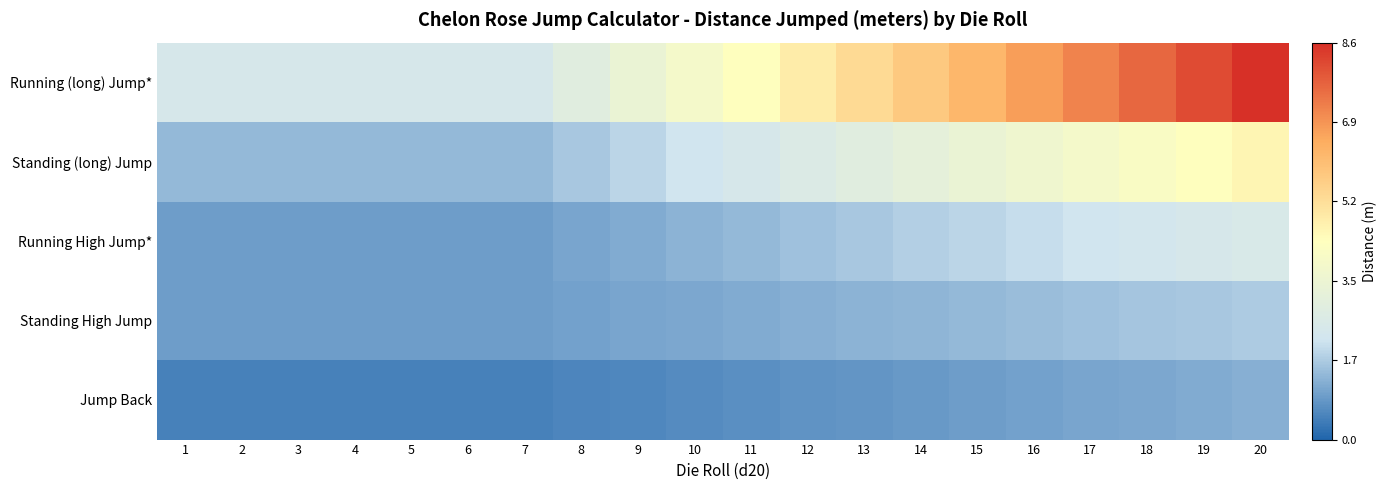

Between 13 and 18, which is larger?

18